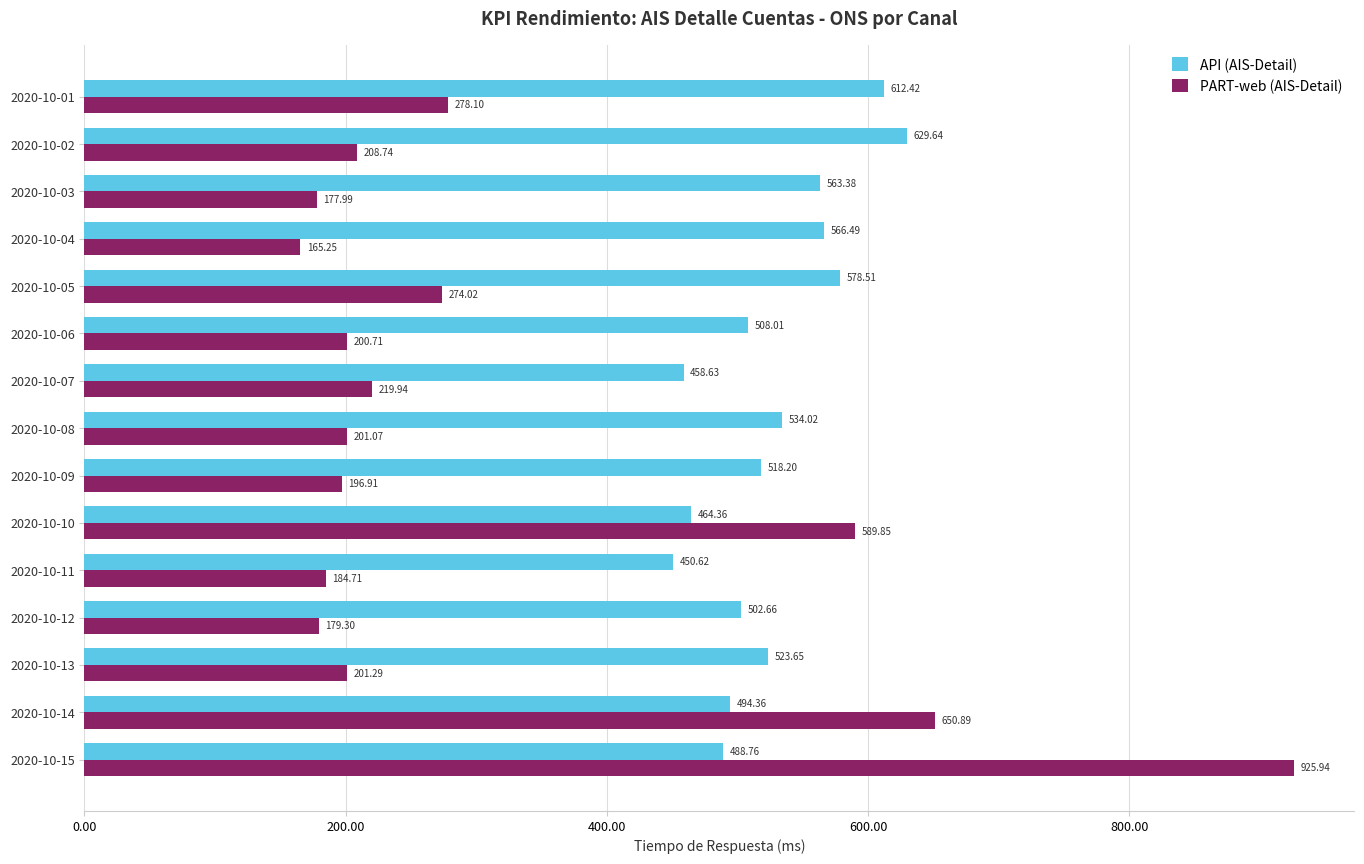

What is the minimum value for PART-web (AIS-Detail)?

165.3